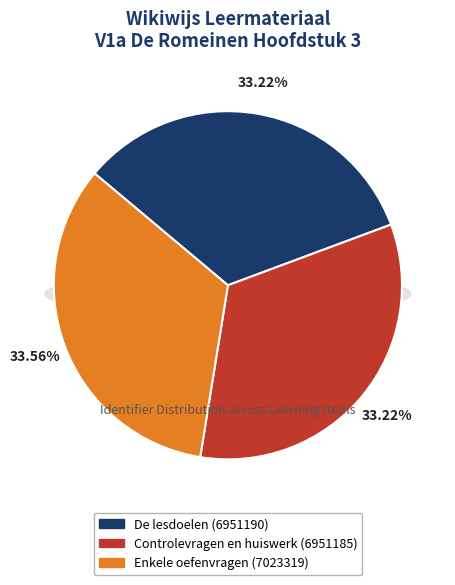

What percentage is the Enkele oefenvragen slice, to the nearest percent?

34%